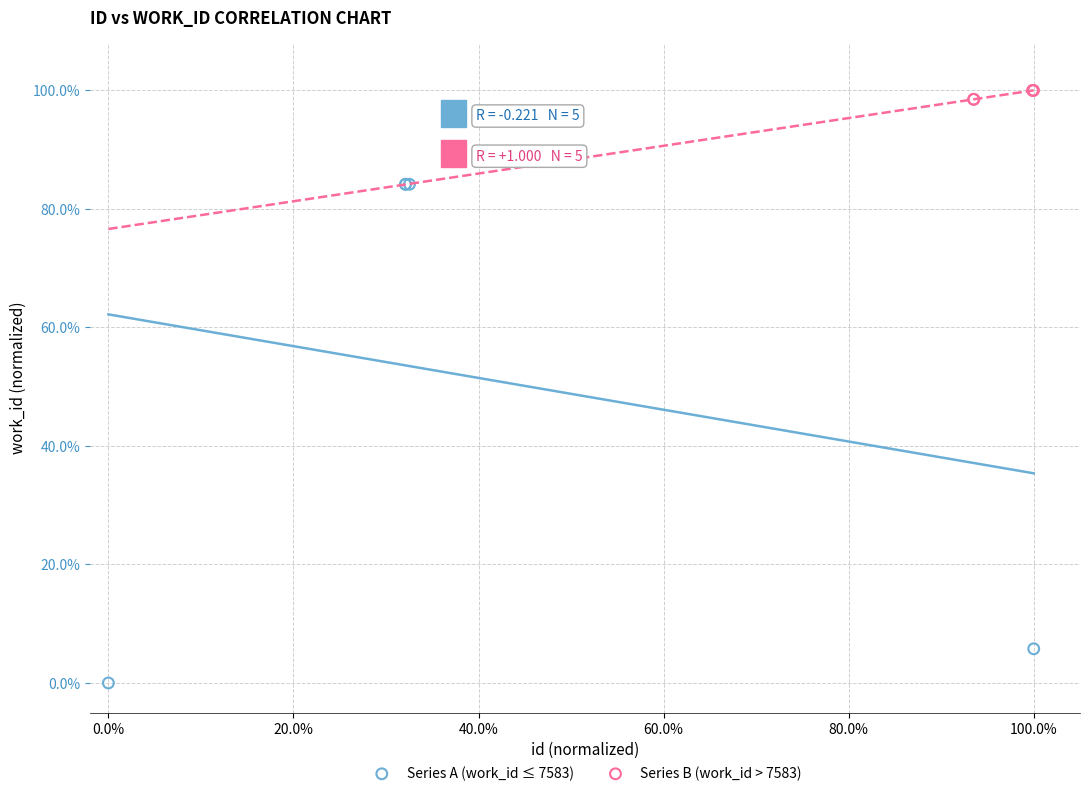

Which series contains the highest Y value?

Series B (work_id > 7583)